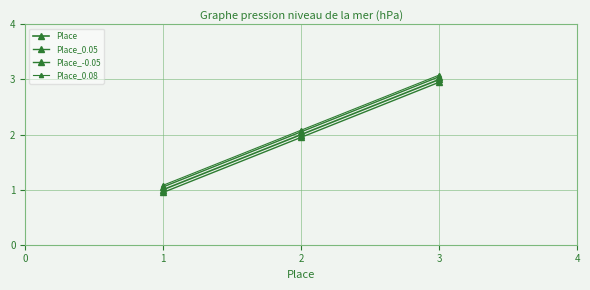

Count the number of data series in this chart.

4